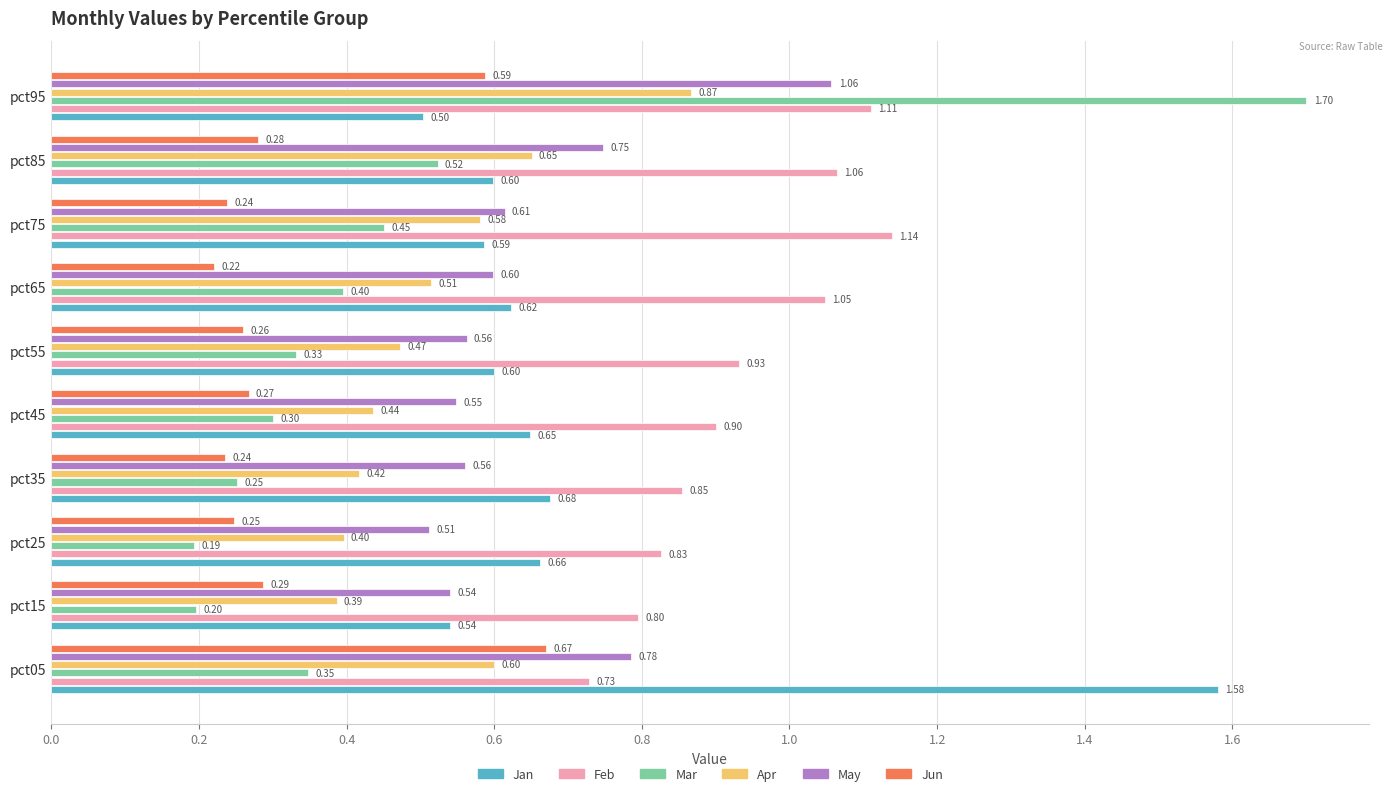

List the labels in order of Mar value, smallest first.

pct25, pct15, pct35, pct45, pct55, pct05, pct65, pct75, pct85, pct95